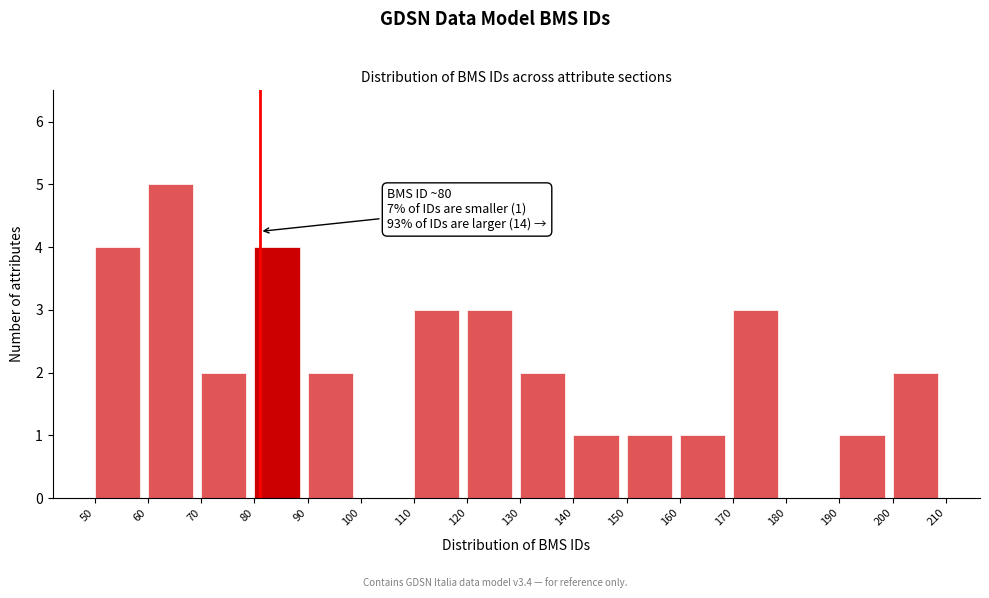

Which range on the x-axis has the tallest bar?

60 to 70